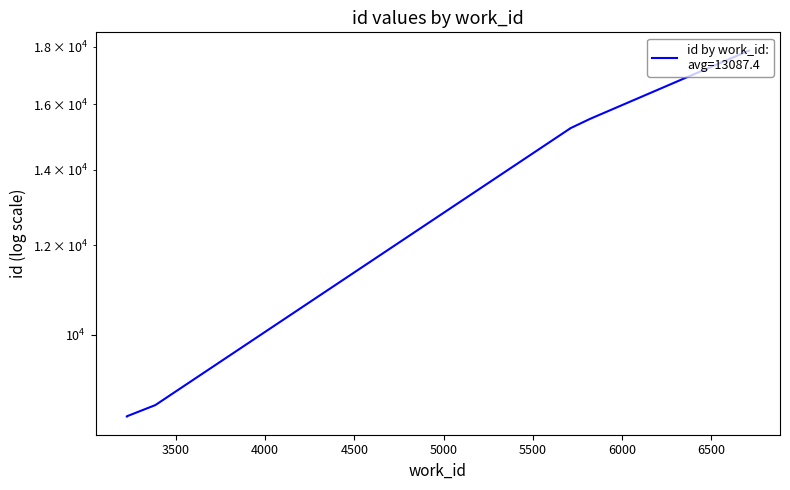

How many series are shown in this chart?

1